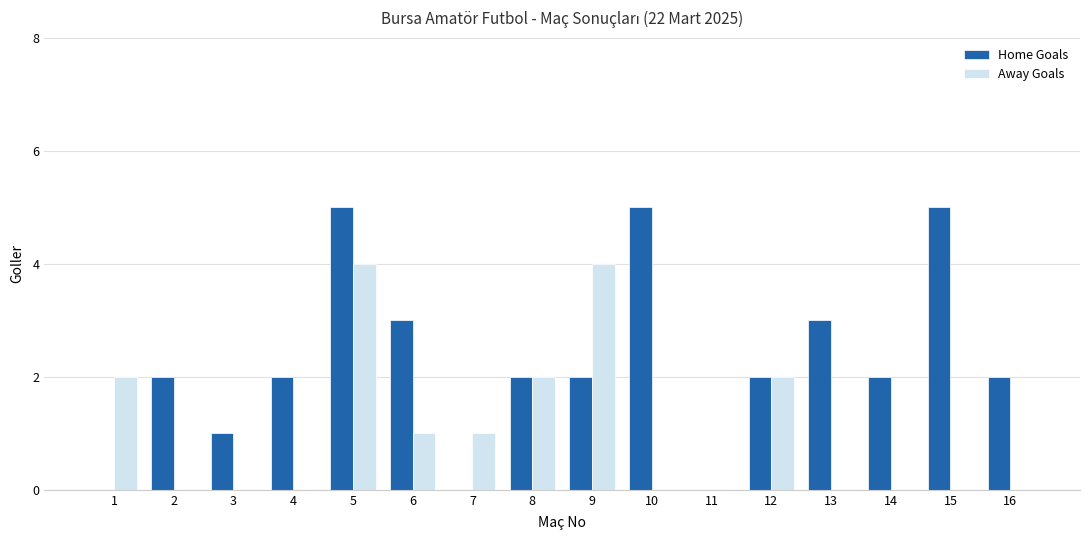

What is the spread (max minus min) of values at 13?

3